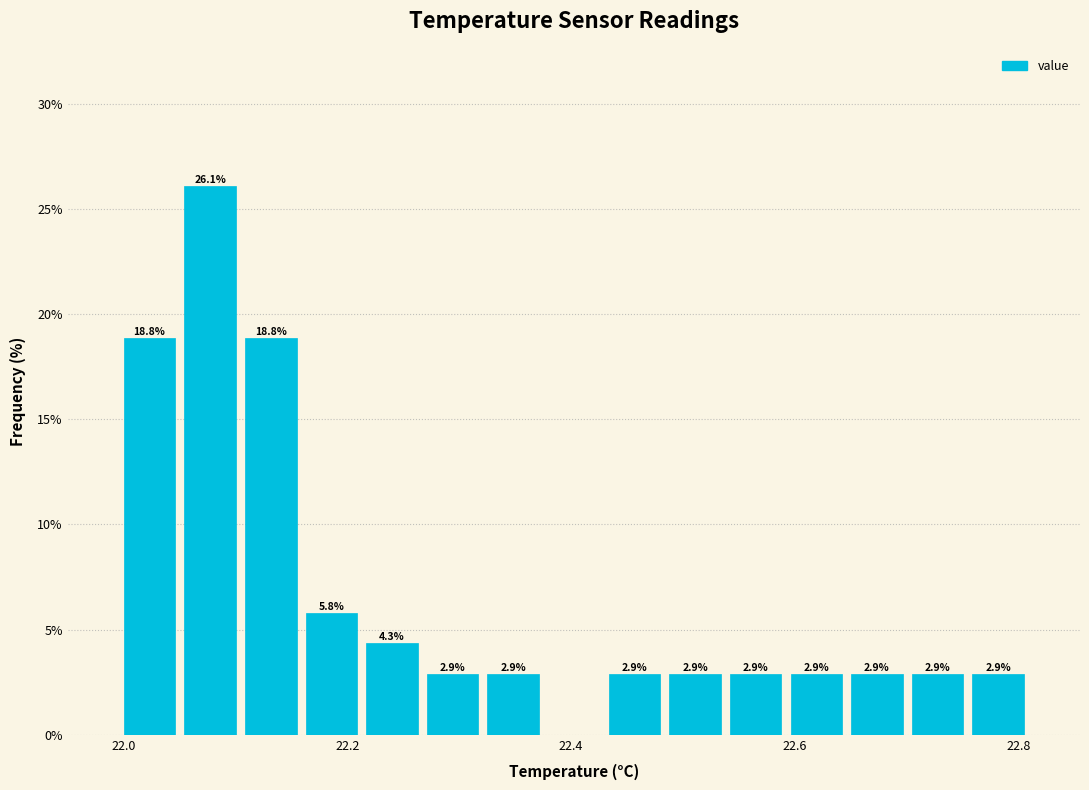

Read against the x-axis, roughly where is the centre of the tallest bar?

22.08